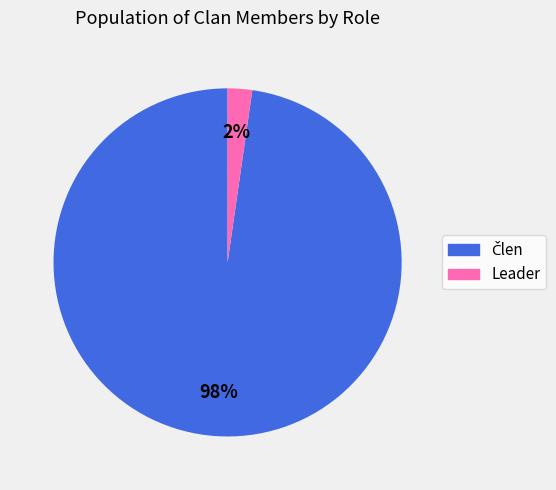

Is it true that Leader is 8% of the pie?

False